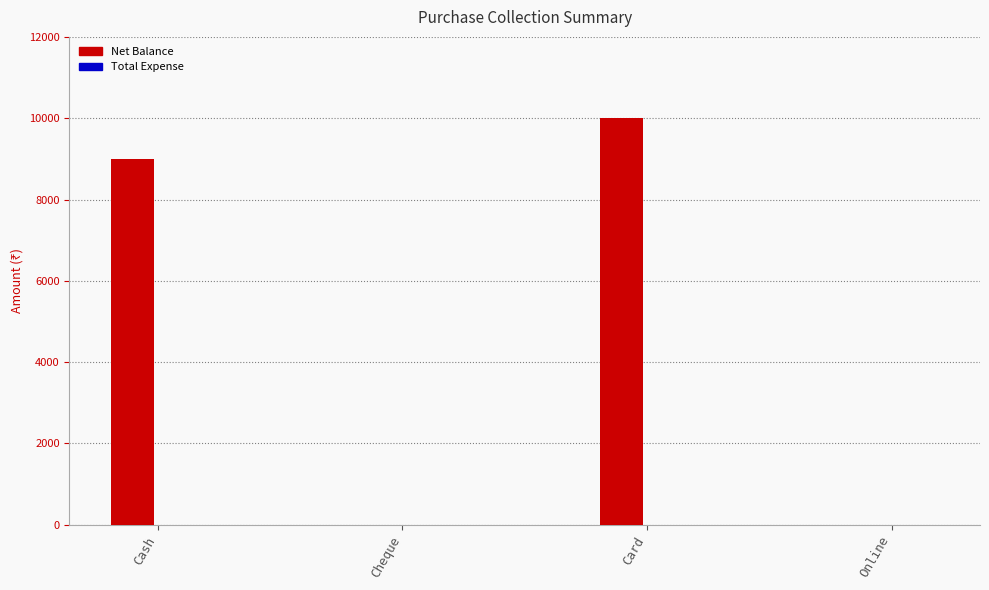

Between Card and Cheque, which is larger?

Card